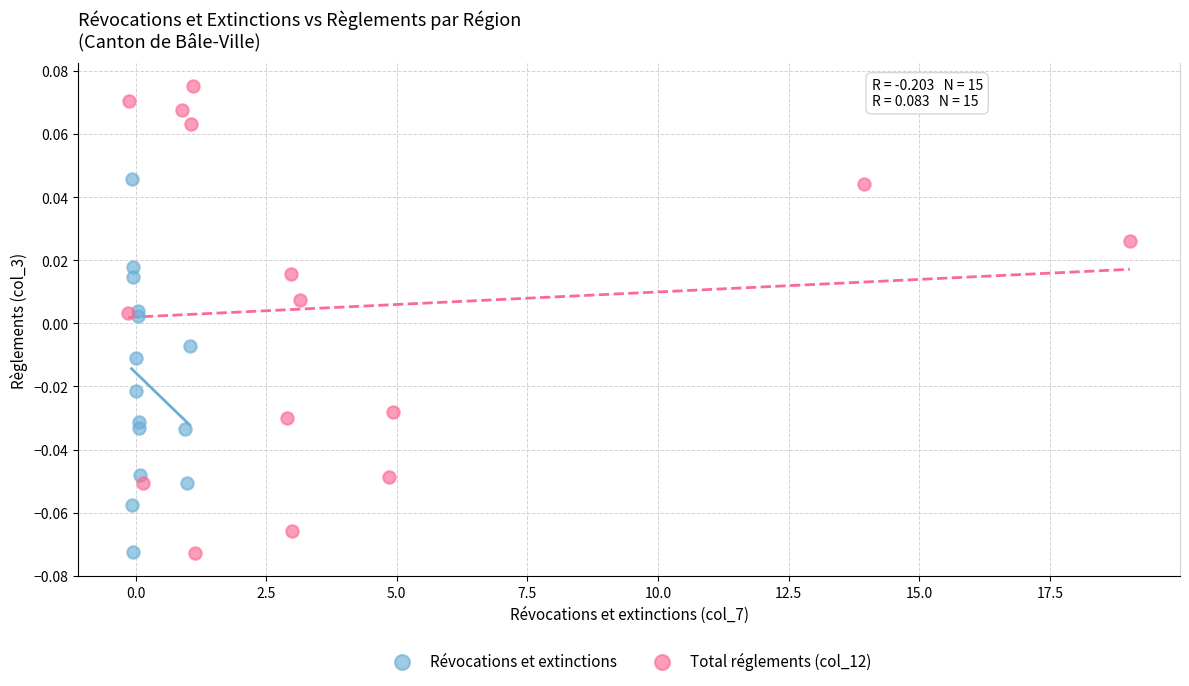

Which series contains the highest Y value?

Total réglements (col_12)